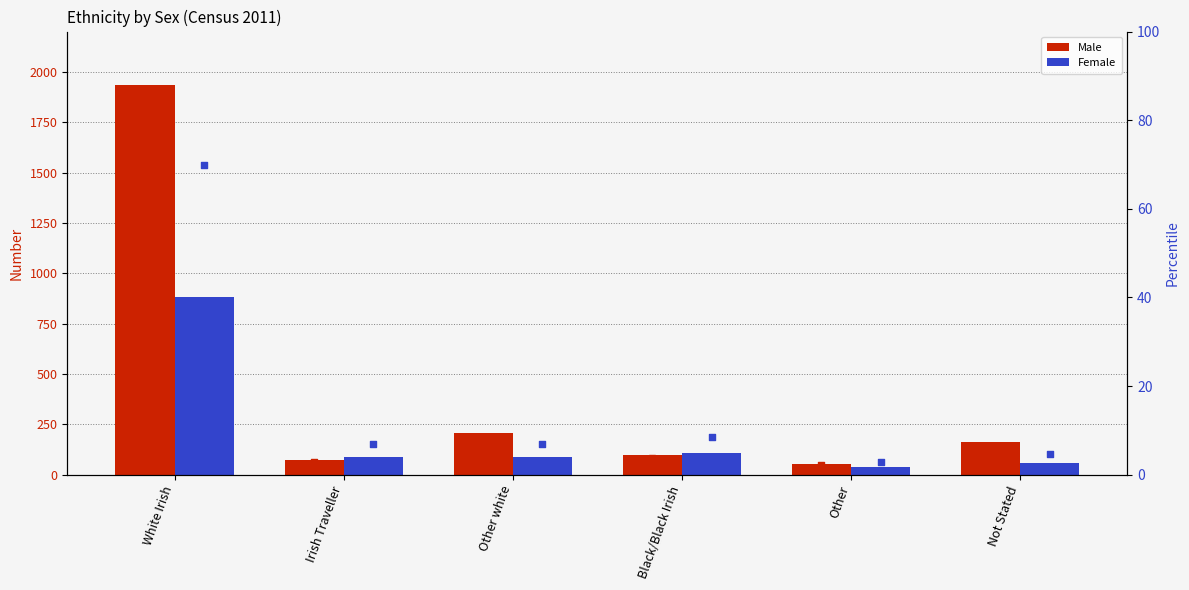

Which series contains the highest Y value?

Male